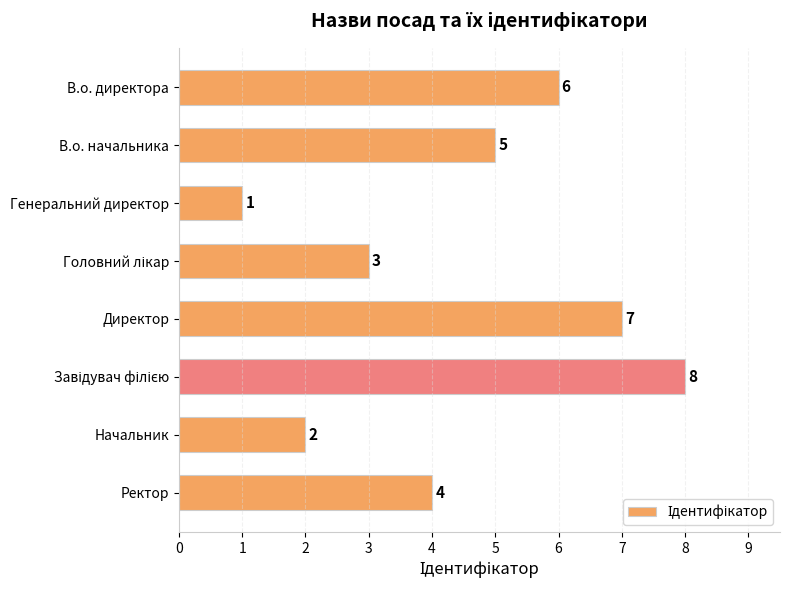

True or false: the data shows 8 at В.о. директора.

False